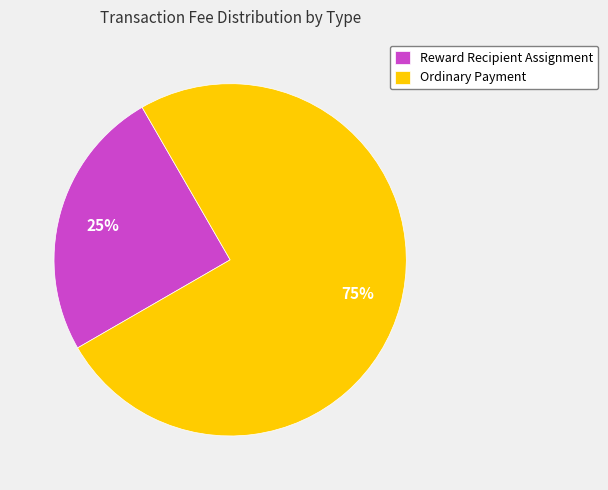

Is the sum of Reward Recipient Assignment and Ordinary Payment greater than half?

Yes